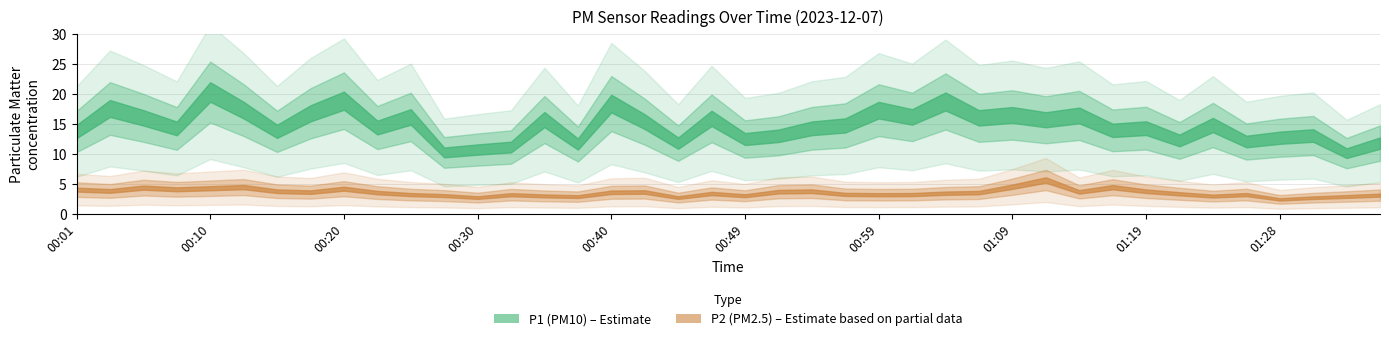

How many series are shown in this chart?

2